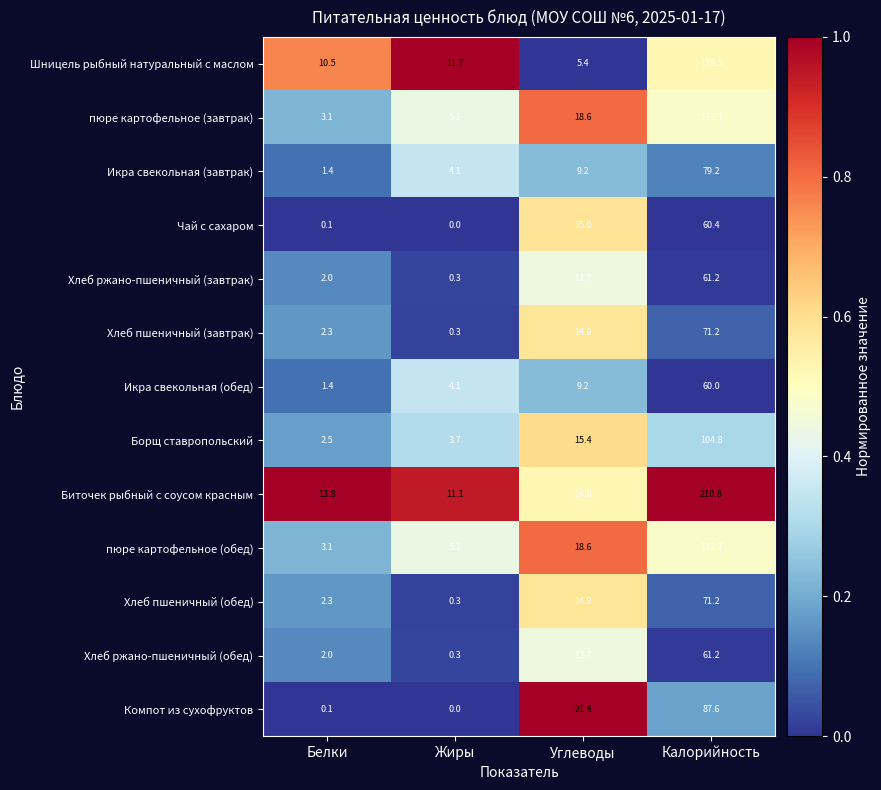

Rank the categories by Борщ ставропольский value from lowest to highest.

Белки, Жиры, Углеводы, Калорийность